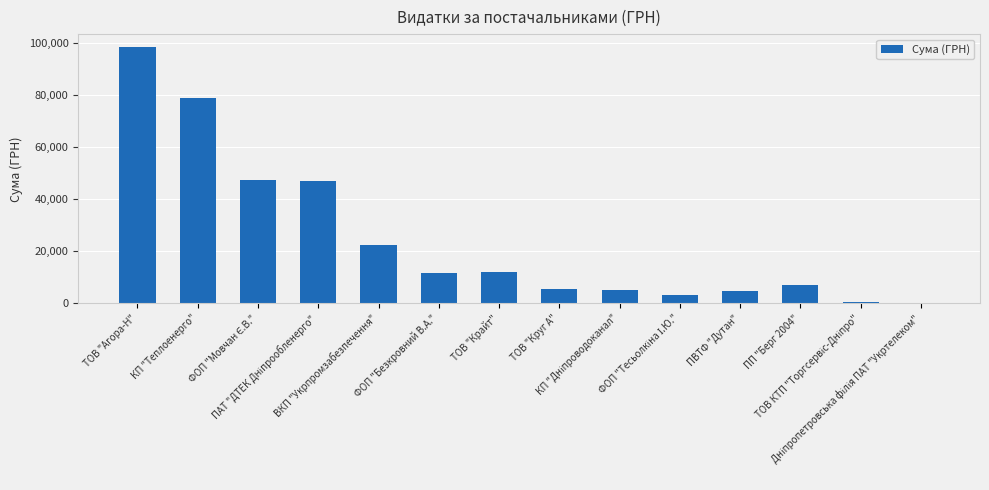

What is the sum of all values?

344161.3